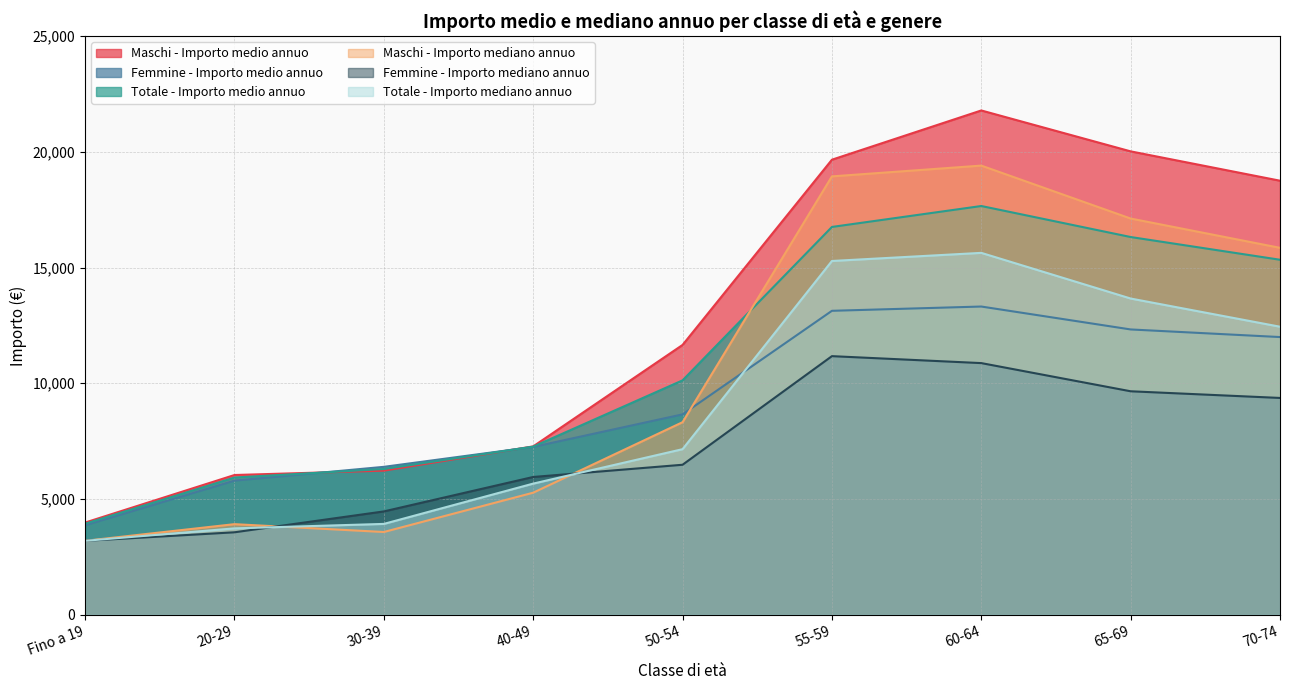

After their last crossing, which series has the higher values: Totale - Importo mediano annuo or Femmine - Importo medio annuo?

Totale - Importo mediano annuo